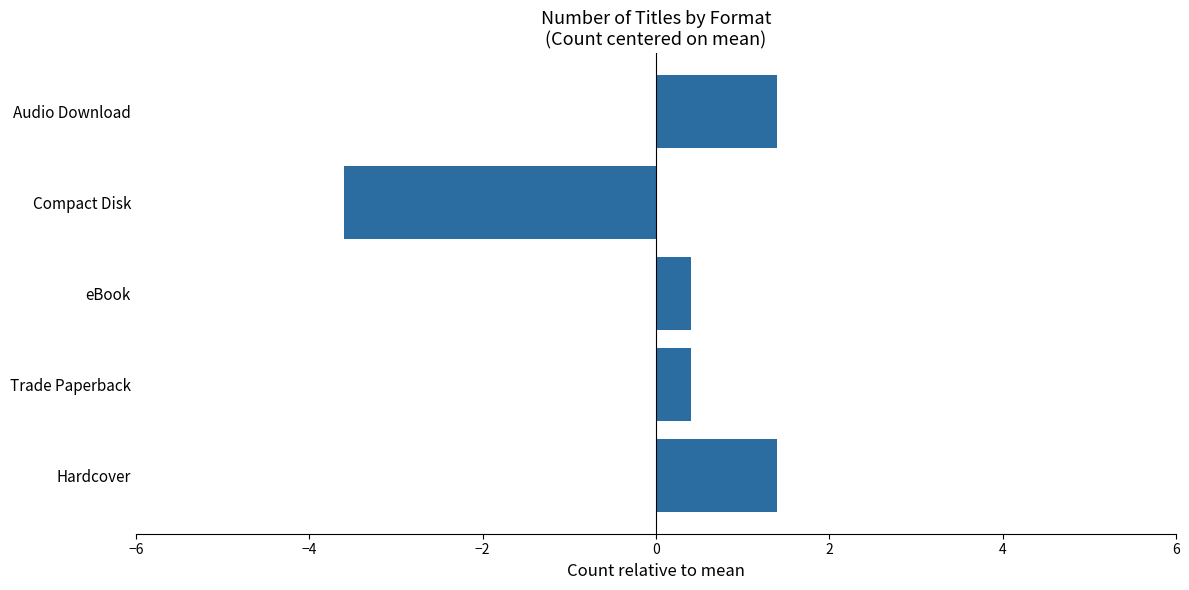

How many series are shown in this chart?

1